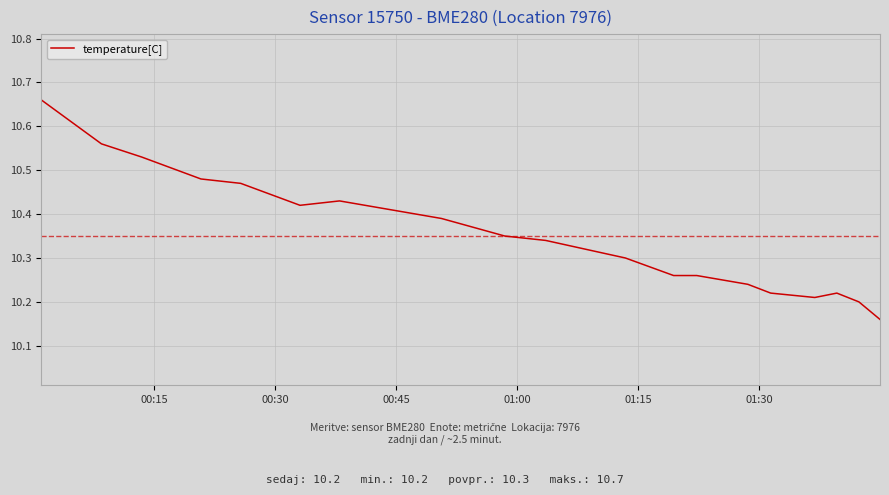

What is the difference between the maximum and minimum values?

0.5